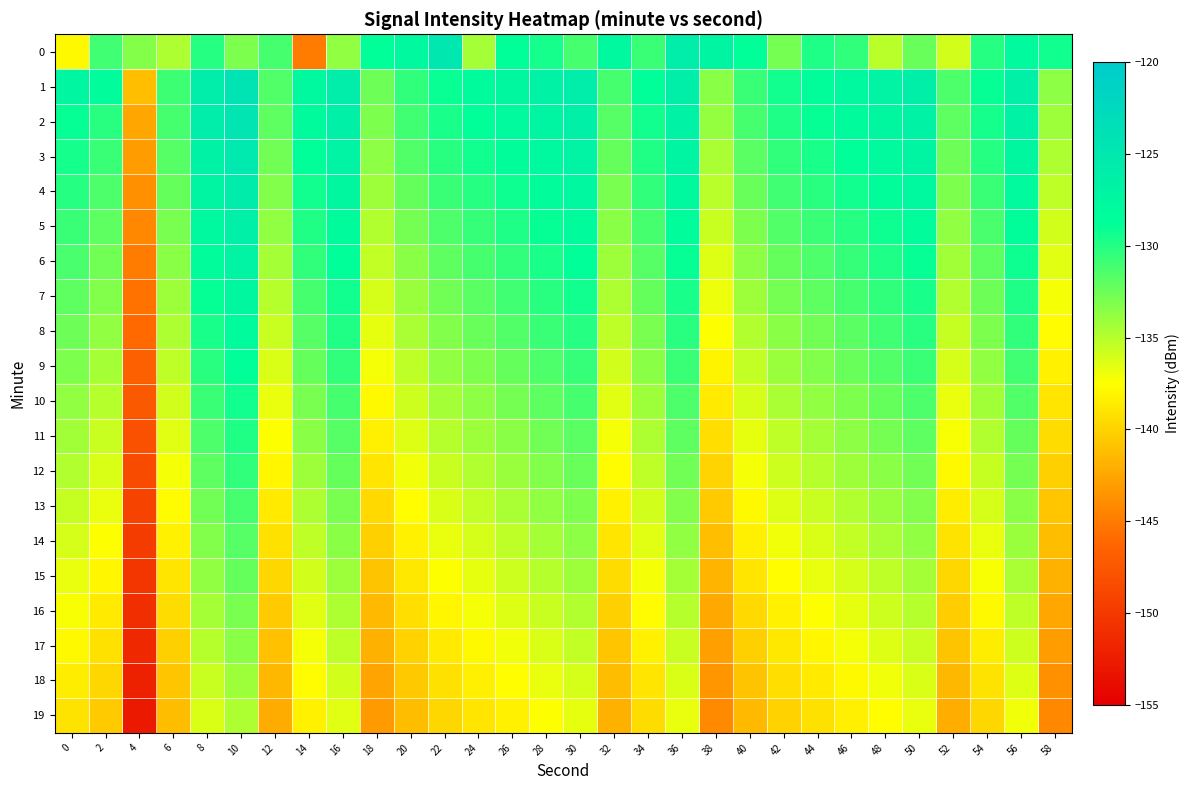

Reading left to right, extract all data points from this chart.

0: 0=-137.9	2=-131.0	4=-133.3	6=-134.7	8=-130.1	10=-133.0	12=-131.2	14=-144.9	16=-133.8	18=-128.8	20=-127.8	22=-124.7	24=-134.5	26=-128.7	28=-129.5	30=-131.1	32=-127.7	34=-130.8	36=-125.8	38=-127.1	40=-128.9	42=-132.8	44=-129.7	46=-130.5	48=-135.1	50=-132.3	52=-135.9	54=-130.0	56=-127.9	58=-129.4
1: 0=-127.3	2=-128.5	4=-141.2	6=-130.8	8=-125.8	10=-124.1	12=-131.6	14=-127.8	16=-125.9	18=-132.5	20=-130.5	22=-129.1	24=-128.2	26=-127.4	28=-126.6	30=-125.9	32=-131.2	34=-128.8	36=-126.1	38=-133.4	40=-130.7	42=-129.3	44=-128.5	46=-127.7	48=-126.9	50=-126.1	52=-131.4	54=-129.0	56=-126.3	58=-133.6
2: 0=-128.9	2=-130.2	4=-142.5	6=-131.1	8=-126.0	10=-124.5	12=-132.0	14=-128.1	16=-126.3	18=-133.0	20=-131.0	22=-129.6	24=-128.8	26=-128.0	28=-127.2	30=-126.4	32=-131.7	34=-129.3	36=-126.6	38=-133.9	40=-131.2	42=-129.8	44=-129.0	46=-128.2	48=-127.4	50=-126.6	52=-131.9	54=-129.5	56=-126.8	58=-134.1
3: 0=-129.5	2=-130.8	4=-143.1	6=-131.7	8=-126.6	10=-125.1	12=-132.6	14=-128.7	16=-126.9	18=-133.6	20=-131.6	22=-130.2	24=-129.4	26=-128.6	28=-127.8	30=-127.0	32=-132.3	34=-129.9	36=-127.2	38=-134.5	40=-131.8	42=-130.4	44=-129.6	46=-128.8	48=-128.0	50=-127.2	52=-132.5	54=-130.1	56=-127.4	58=-134.7
4: 0=-130.1	2=-131.4	4=-143.7	6=-132.3	8=-127.2	10=-125.7	12=-133.2	14=-129.3	16=-127.5	18=-134.2	20=-132.2	22=-130.8	24=-130.0	26=-129.2	28=-128.4	30=-127.6	32=-132.9	34=-130.5	36=-127.8	38=-135.1	40=-132.4	42=-131.0	44=-130.2	46=-129.4	48=-128.6	50=-127.8	52=-133.1	54=-130.7	56=-128.0	58=-135.3
5: 0=-130.7	2=-132.0	4=-144.3	6=-132.9	8=-127.8	10=-126.3	12=-133.8	14=-129.9	16=-128.1	18=-134.8	20=-132.8	22=-131.4	24=-130.6	26=-129.8	28=-129.0	30=-128.2	32=-133.5	34=-131.1	36=-128.4	38=-135.7	40=-133.0	42=-131.6	44=-130.8	46=-130.0	48=-129.2	50=-128.4	52=-133.7	54=-131.3	56=-128.6	58=-135.9
6: 0=-131.3	2=-132.6	4=-144.9	6=-133.5	8=-128.4	10=-126.9	12=-134.4	14=-130.5	16=-128.7	18=-135.4	20=-133.4	22=-132.0	24=-131.2	26=-130.4	28=-129.6	30=-128.8	32=-134.1	34=-131.7	36=-129.0	38=-136.3	40=-133.6	42=-132.2	44=-131.4	46=-130.6	48=-129.8	50=-129.0	52=-134.3	54=-131.9	56=-129.2	58=-136.5
7: 0=-131.9	2=-133.2	4=-145.5	6=-134.1	8=-129.0	10=-127.5	12=-135.0	14=-131.1	16=-129.3	18=-136.0	20=-134.0	22=-132.6	24=-131.8	26=-131.0	28=-130.2	30=-129.4	32=-134.7	34=-132.3	36=-129.6	38=-136.9	40=-134.2	42=-132.8	44=-132.0	46=-131.2	48=-130.4	50=-129.6	52=-134.9	54=-132.5	56=-129.8	58=-137.1
8: 0=-132.5	2=-133.8	4=-146.1	6=-134.7	8=-129.6	10=-128.1	12=-135.6	14=-131.7	16=-129.9	18=-136.6	20=-134.6	22=-133.2	24=-132.4	26=-131.6	28=-130.8	30=-130.0	32=-135.3	34=-132.9	36=-130.2	38=-137.5	40=-134.8	42=-133.4	44=-132.6	46=-131.8	48=-131.0	50=-130.2	52=-135.5	54=-133.1	56=-130.4	58=-137.7
9: 0=-133.1	2=-134.4	4=-146.7	6=-135.3	8=-130.2	10=-128.7	12=-136.2	14=-132.3	16=-130.5	18=-137.2	20=-135.2	22=-133.8	24=-133.0	26=-132.2	28=-131.4	30=-130.6	32=-135.9	34=-133.5	36=-130.8	38=-138.1	40=-135.4	42=-134.0	44=-133.2	46=-132.4	48=-131.6	50=-130.8	52=-136.1	54=-133.7	56=-131.0	58=-138.3
10: 0=-133.7	2=-135.0	4=-147.3	6=-135.9	8=-130.8	10=-129.3	12=-136.8	14=-132.9	16=-131.1	18=-137.8	20=-135.8	22=-134.4	24=-133.6	26=-132.8	28=-132.0	30=-131.2	32=-136.5	34=-134.1	36=-131.4	38=-138.7	40=-136.0	42=-134.6	44=-133.8	46=-133.0	48=-132.2	50=-131.4	52=-136.7	54=-134.3	56=-131.6	58=-138.9
11: 0=-134.3	2=-135.6	4=-147.9	6=-136.5	8=-131.4	10=-129.9	12=-137.4	14=-133.5	16=-131.7	18=-138.4	20=-136.4	22=-135.0	24=-134.2	26=-133.4	28=-132.6	30=-131.8	32=-137.1	34=-134.7	36=-132.0	38=-139.3	40=-136.6	42=-135.2	44=-134.4	46=-133.6	48=-132.8	50=-132.0	52=-137.3	54=-134.9	56=-132.2	58=-139.5
12: 0=-134.9	2=-136.2	4=-148.5	6=-137.1	8=-132.0	10=-130.5	12=-138.0	14=-134.1	16=-132.3	18=-139.0	20=-137.0	22=-135.6	24=-134.8	26=-134.0	28=-133.2	30=-132.4	32=-137.7	34=-135.3	36=-132.6	38=-139.9	40=-137.2	42=-135.8	44=-135.0	46=-134.2	48=-133.4	50=-132.6	52=-137.9	54=-135.5	56=-132.8	58=-140.1
13: 0=-135.5	2=-136.8	4=-149.1	6=-137.7	8=-132.6	10=-131.1	12=-138.6	14=-134.7	16=-132.9	18=-139.6	20=-137.6	22=-136.2	24=-135.4	26=-134.6	28=-133.8	30=-133.0	32=-138.3	34=-135.9	36=-133.2	38=-140.5	40=-137.8	42=-136.4	44=-135.6	46=-134.8	48=-134.0	50=-133.2	52=-138.5	54=-136.1	56=-133.4	58=-140.7
14: 0=-136.1	2=-137.4	4=-149.7	6=-138.3	8=-133.2	10=-131.7	12=-139.2	14=-135.3	16=-133.5	18=-140.2	20=-138.2	22=-136.8	24=-136.0	26=-135.2	28=-134.4	30=-133.6	32=-138.9	34=-136.5	36=-133.8	38=-141.1	40=-138.4	42=-137.0	44=-136.2	46=-135.4	48=-134.6	50=-133.8	52=-139.1	54=-136.7	56=-134.0	58=-141.3
15: 0=-136.7	2=-138.0	4=-150.3	6=-138.9	8=-133.8	10=-132.3	12=-139.8	14=-135.9	16=-134.1	18=-140.8	20=-138.8	22=-137.4	24=-136.6	26=-135.8	28=-135.0	30=-134.2	32=-139.5	34=-137.1	36=-134.4	38=-141.7	40=-139.0	42=-137.6	44=-136.8	46=-136.0	48=-135.2	50=-134.4	52=-139.7	54=-137.3	56=-134.6	58=-141.9
16: 0=-137.3	2=-138.6	4=-150.9	6=-139.5	8=-134.4	10=-132.9	12=-140.4	14=-136.5	16=-134.7	18=-141.4	20=-139.4	22=-138.0	24=-137.2	26=-136.4	28=-135.6	30=-134.8	32=-140.1	34=-137.7	36=-135.0	38=-142.3	40=-139.6	42=-138.2	44=-137.4	46=-136.6	48=-135.8	50=-135.0	52=-140.3	54=-137.9	56=-135.2	58=-142.5
17: 0=-137.9	2=-139.2	4=-151.5	6=-140.1	8=-135.0	10=-133.5	12=-141.0	14=-137.1	16=-135.3	18=-142.0	20=-140.0	22=-138.6	24=-137.8	26=-137.0	28=-136.2	30=-135.4	32=-140.7	34=-138.3	36=-135.6	38=-142.9	40=-140.2	42=-138.8	44=-138.0	46=-137.2	48=-136.4	50=-135.6	52=-140.9	54=-138.5	56=-135.8	58=-143.1
18: 0=-138.5	2=-139.8	4=-152.1	6=-140.7	8=-135.6	10=-134.1	12=-141.6	14=-137.7	16=-135.9	18=-142.6	20=-140.6	22=-139.2	24=-138.4	26=-137.6	28=-136.8	30=-136.0	32=-141.3	34=-138.9	36=-136.2	38=-143.5	40=-140.8	42=-139.4	44=-138.6	46=-137.8	48=-137.0	50=-136.2	52=-141.5	54=-139.1	56=-136.4	58=-143.7
19: 0=-139.1	2=-140.4	4=-152.7	6=-141.3	8=-136.2	10=-134.7	12=-142.2	14=-138.3	16=-136.5	18=-143.2	20=-141.2	22=-139.8	24=-139.0	26=-138.2	28=-137.4	30=-136.6	32=-141.9	34=-139.5	36=-136.8	38=-144.1	40=-141.4	42=-140.0	44=-139.2	46=-138.4	48=-137.6	50=-136.8	52=-142.1	54=-139.7	56=-137.0	58=-144.3